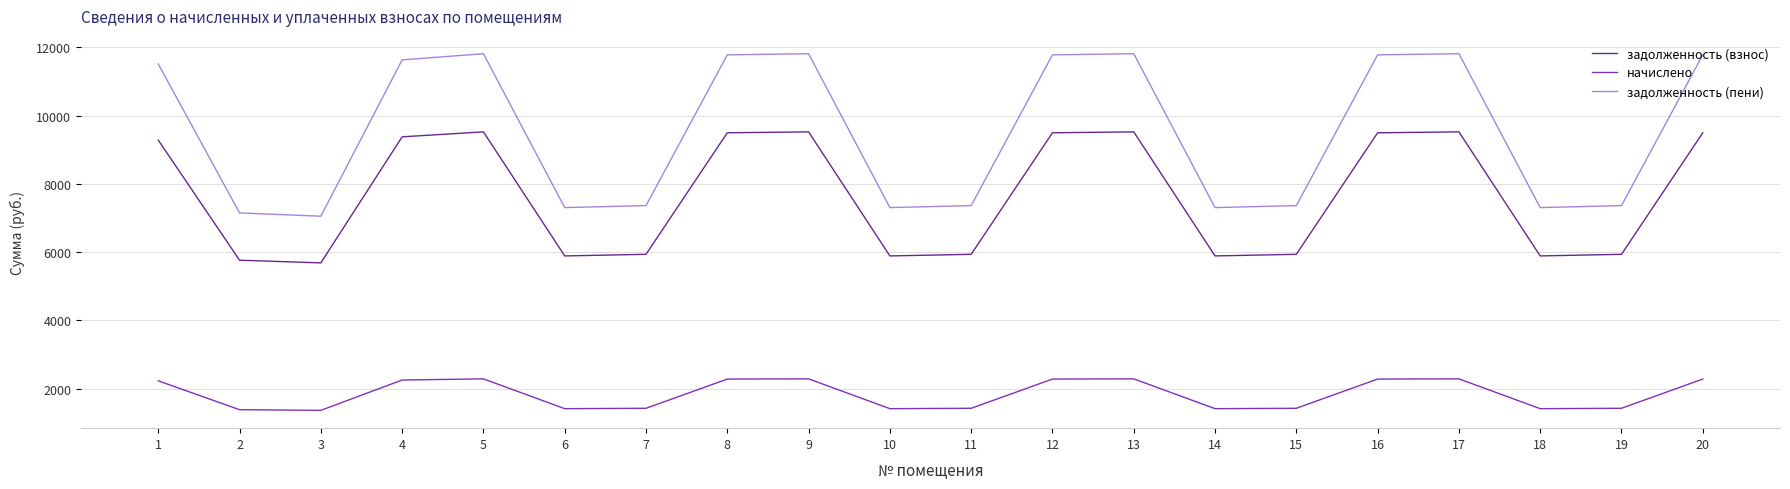

In задолженность (взнос), how many points are lower than both neighbors (excluding endpoints)?

5